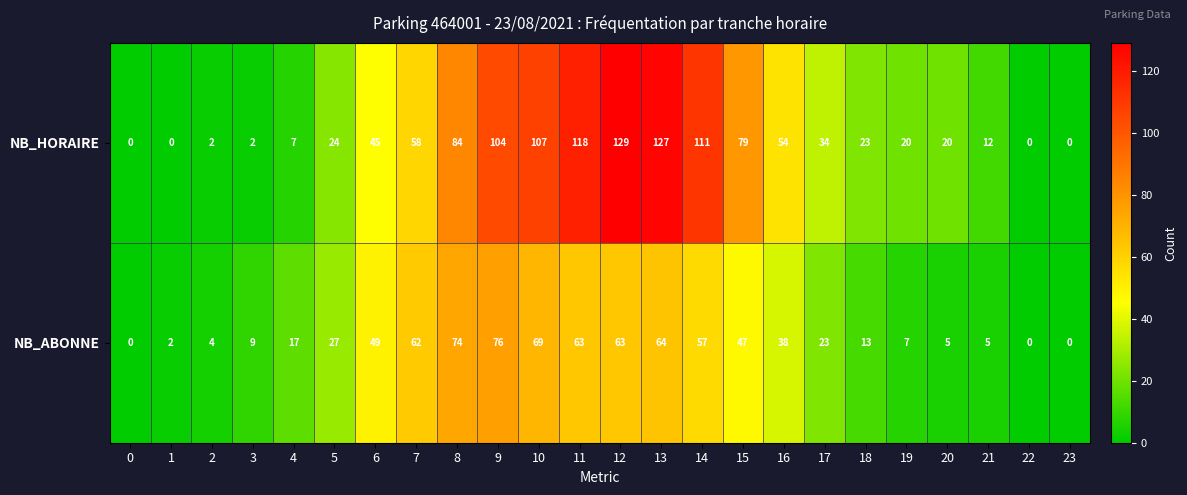

Is the value of NB_ABONNE at 2 greater than the value of NB_HORAIRE at 12?

No